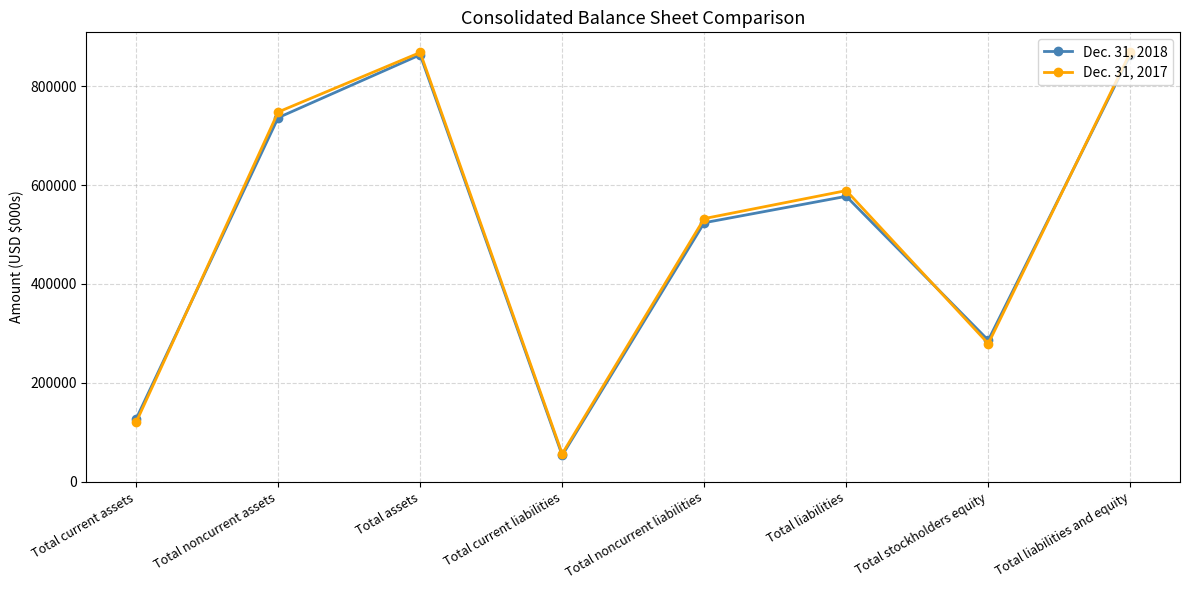

In Dec. 31, 2018, how many points are lower than both neighbors (excluding endpoints)?

2